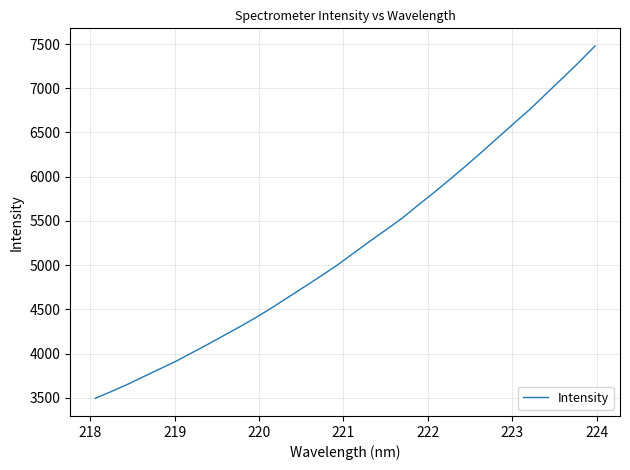

What is the greatest value displayed?

7478.0